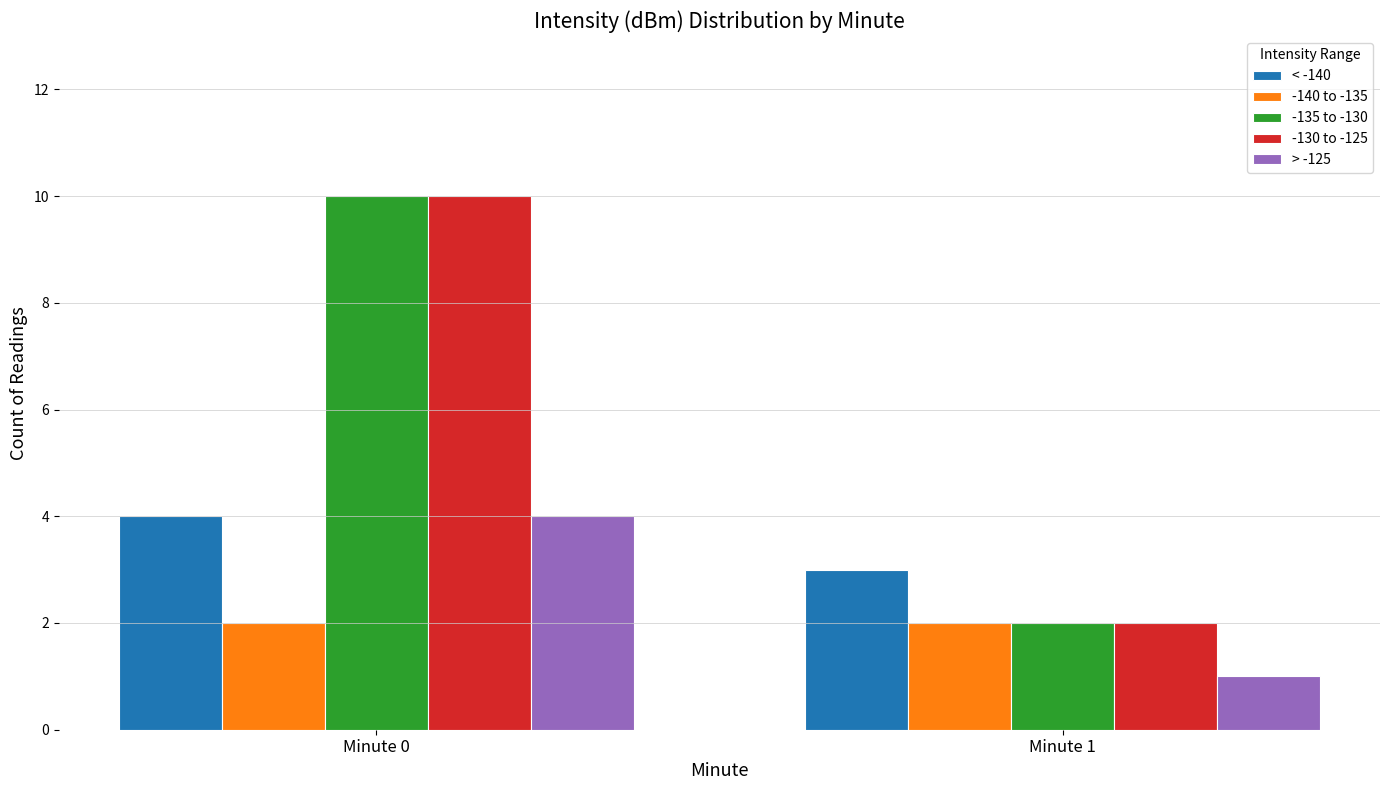

Is it true that -140 to -135 equals 1 at Minute 1?

False